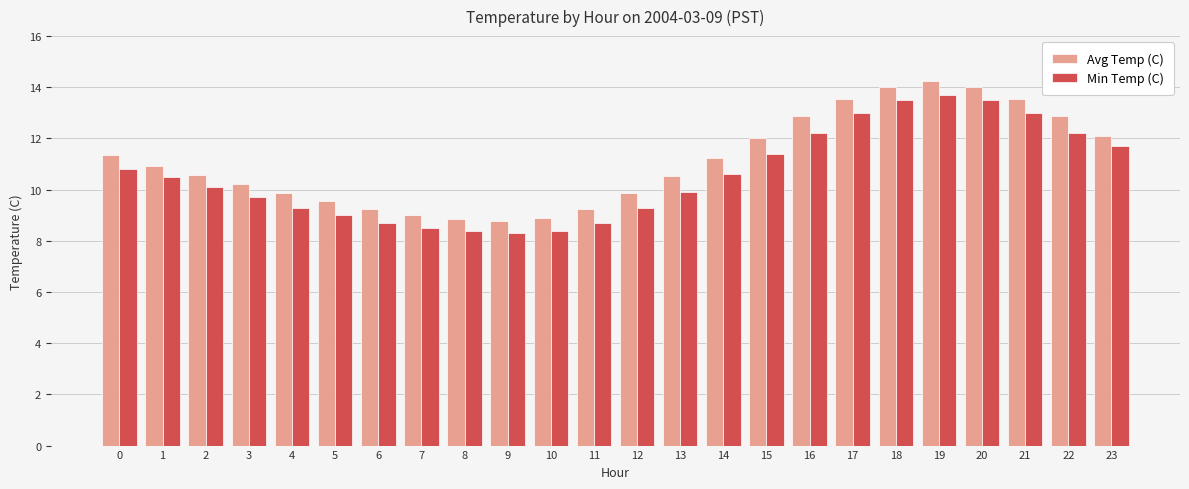

How many data points in Avg Temp (C) are less than 10?

9